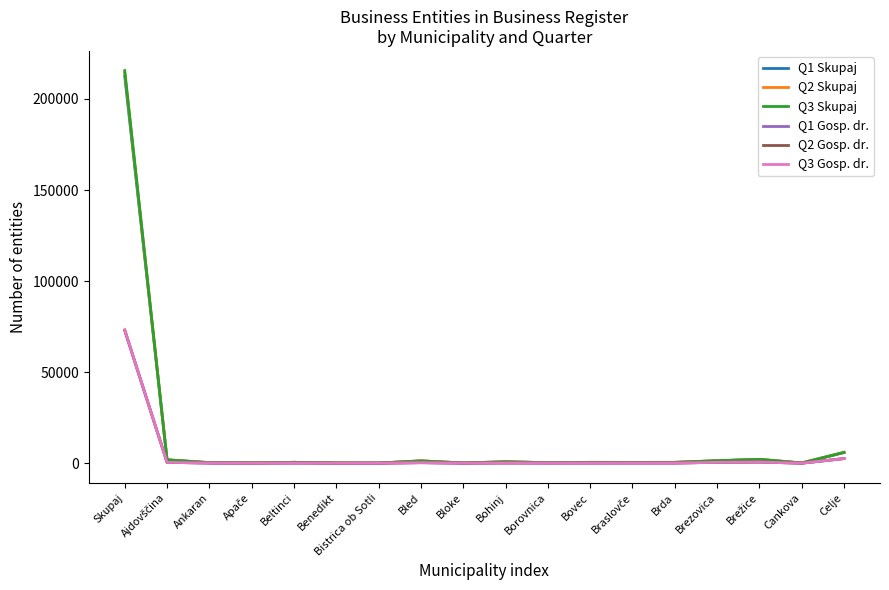

At which label is Q2 Gosp. dr. closest to 36565?

Celje